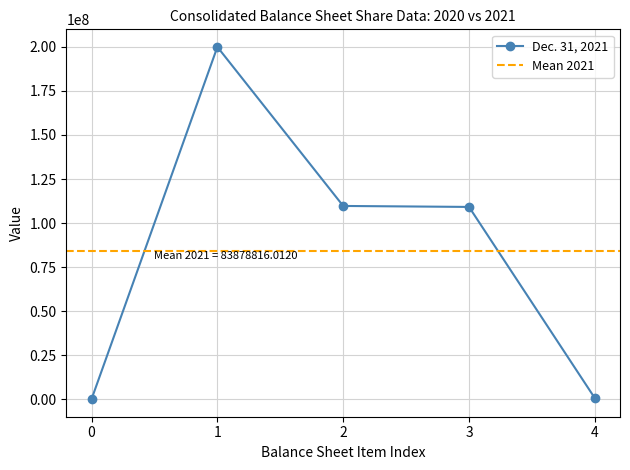

True or false: Dec. 31, 2021 has more than 2 interior local peaks.

False